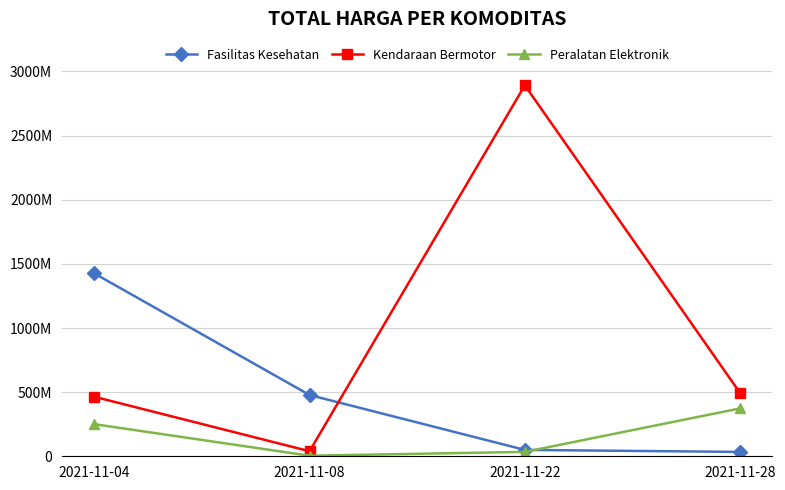

Reading left to right, what are all the values shown in this chart?

Fasilitas Kesehatan: 1425867900	477600000	49730040	34000000
Kendaraan Bermotor: 464002100	39440000	2892122000	493000000
Peralatan Elektronik: 250350000	4350000	34292000	373404000